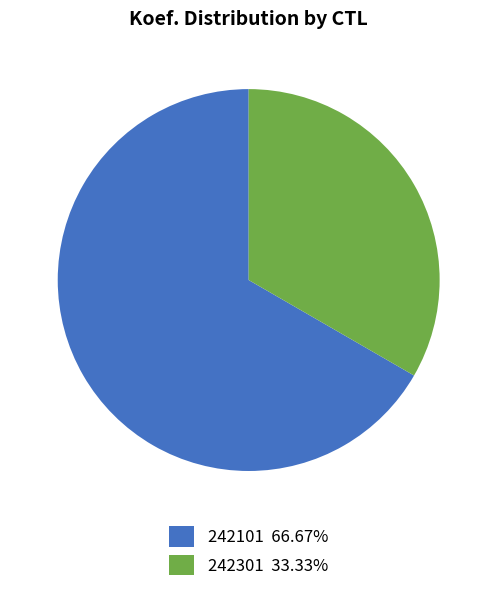

Approximately how many times larger is the value at 242301 33.33% compared to 242101 66.67%?

0.5